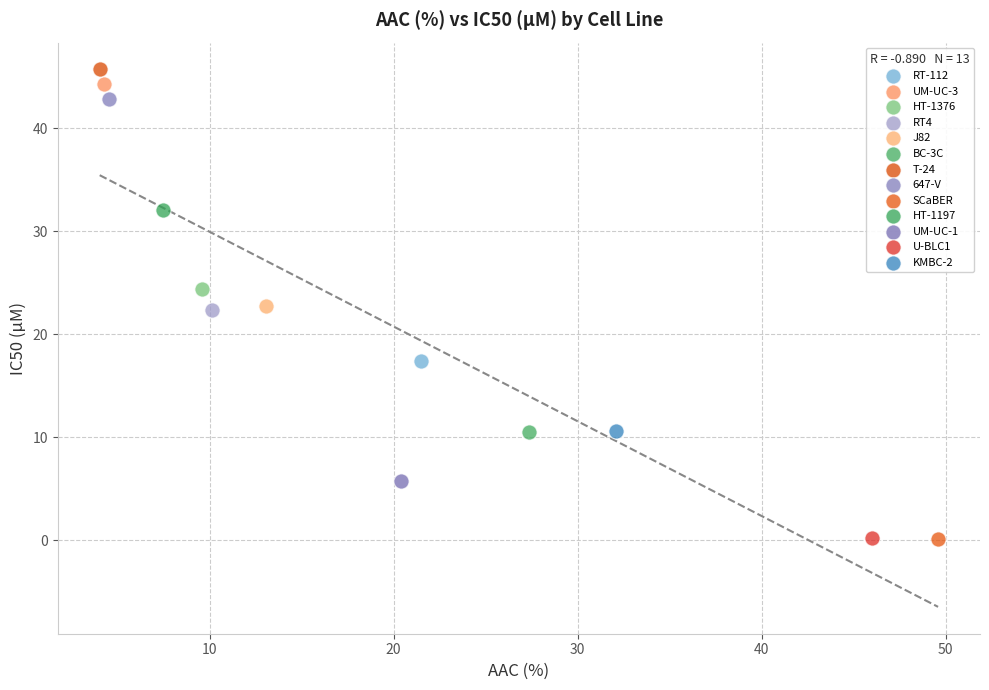

What are all the series names shown in the legend?

RT-112, UM-UC-3, HT-1376, RT4, J82, BC-3C, T-24, 647-V, SCaBER, HT-1197, UM-UC-1, U-BLC1, KMBC-2